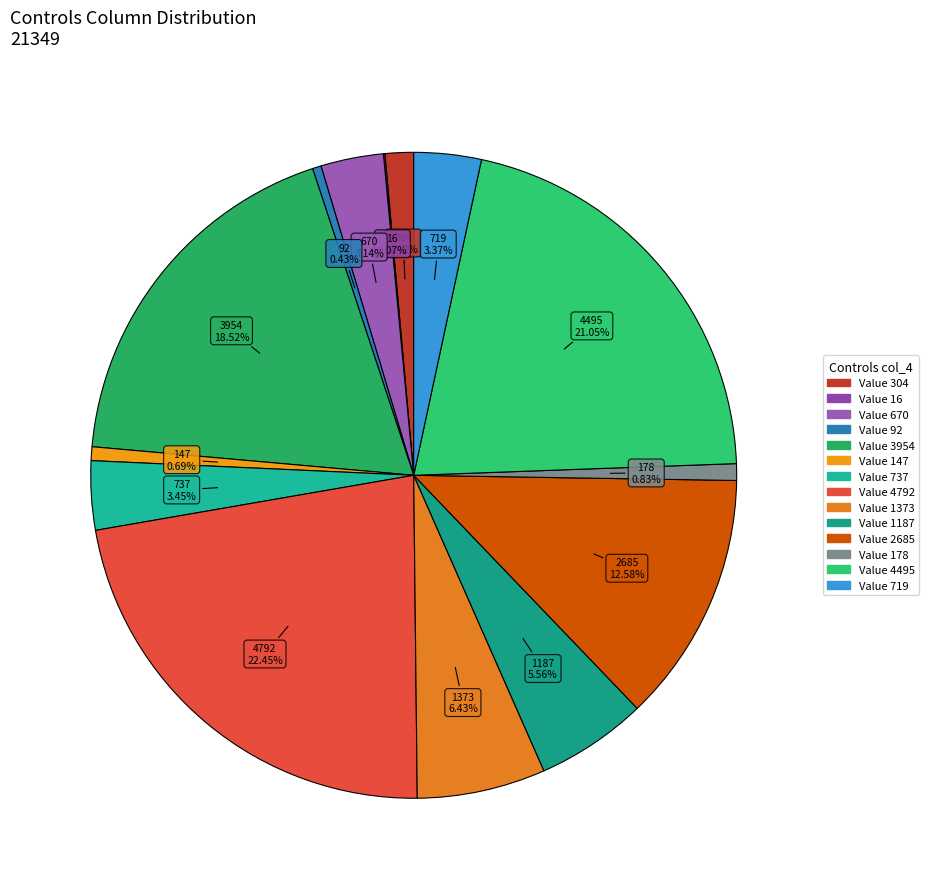

What is the smallest slice in the pie chart?

Controls (16)